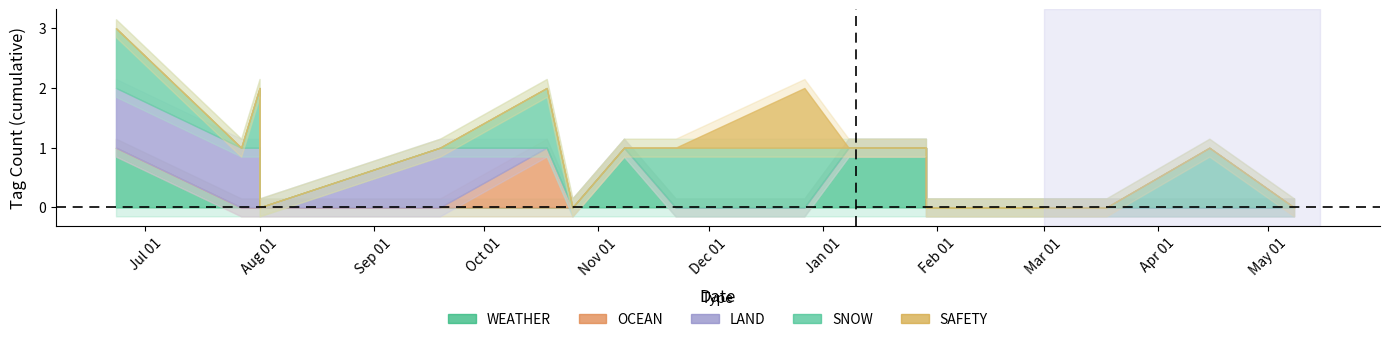

Between 2023-07-27 and 2024-01-25, which series saw the biggest shift?

WEATHER